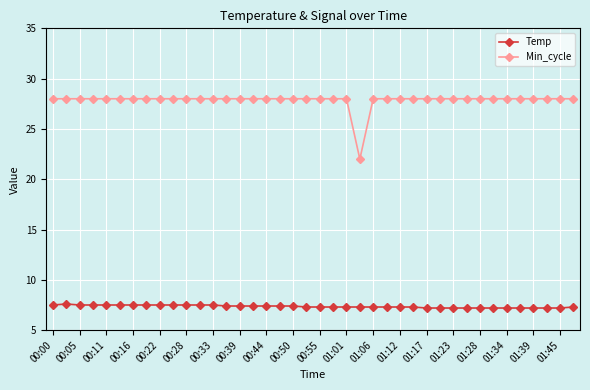

What is the minimum value for Temp?

7.2